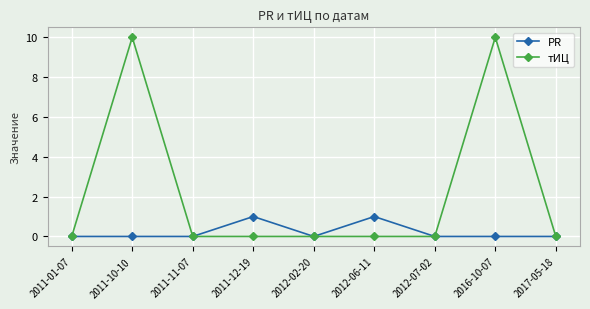

List the series in order of their overall mean, lowest first.

PR, тИЦ